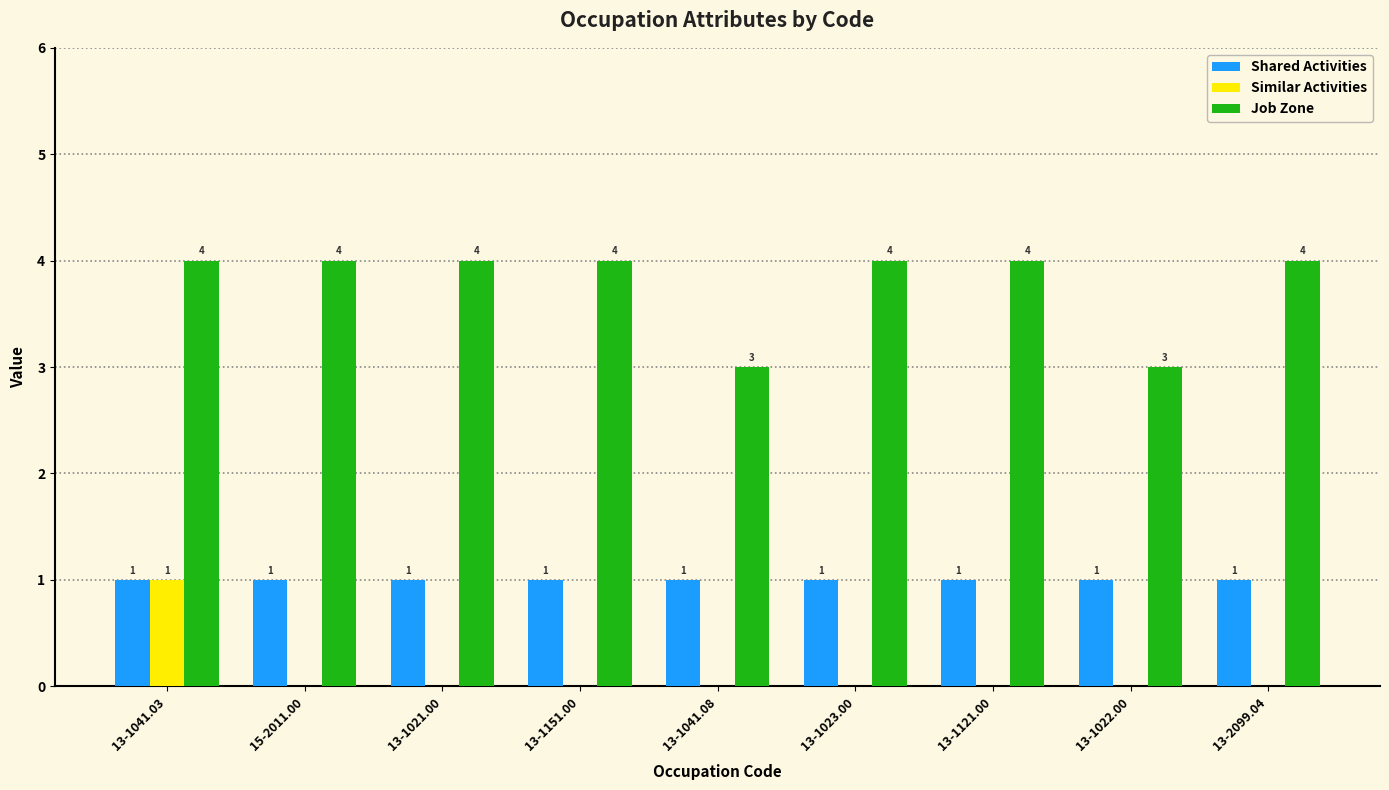

Reading right to left, list all the values displayed in this chart.

Shared Activities: 1	1	1	1	1	1	1	1	1
Similar Activities: 0	0	0	0	0	0	0	0	1
Job Zone: 4	3	4	4	3	4	4	4	4